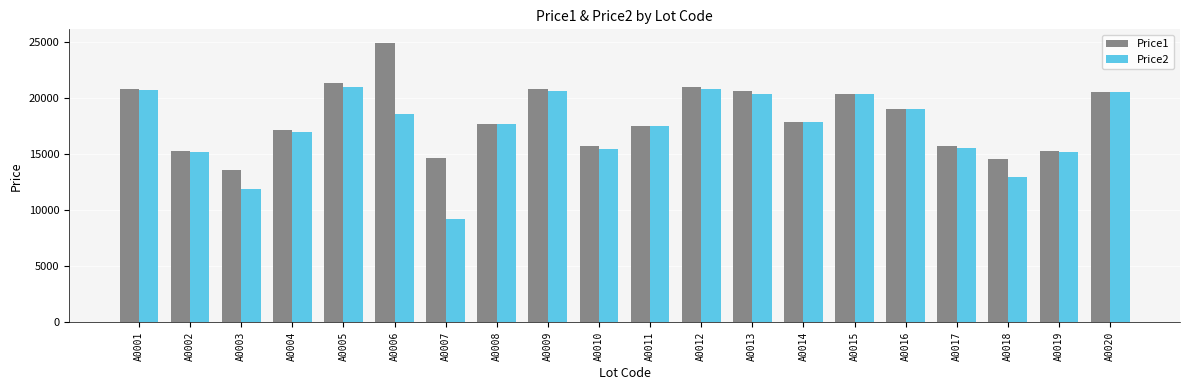

What is the average value of the Price2 series?

17380